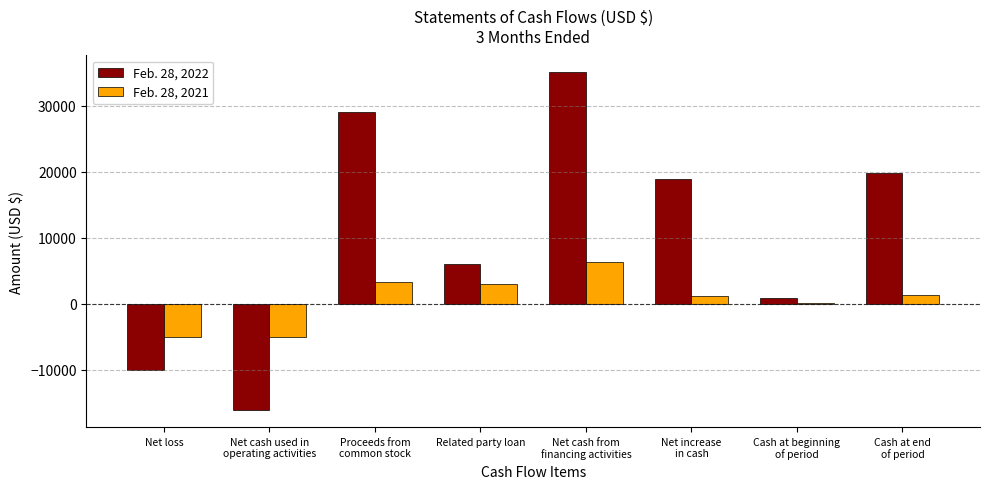

What is the difference between the highest and lowest values at Cash at end
of period?

18408